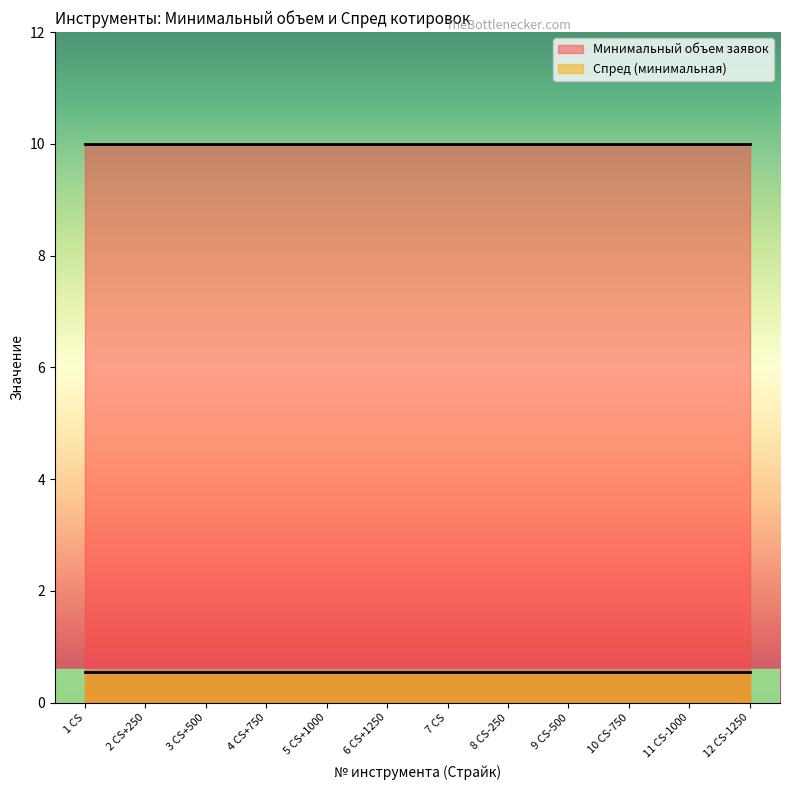

What is the maximum value for Минимальный объем заявок?

10.0